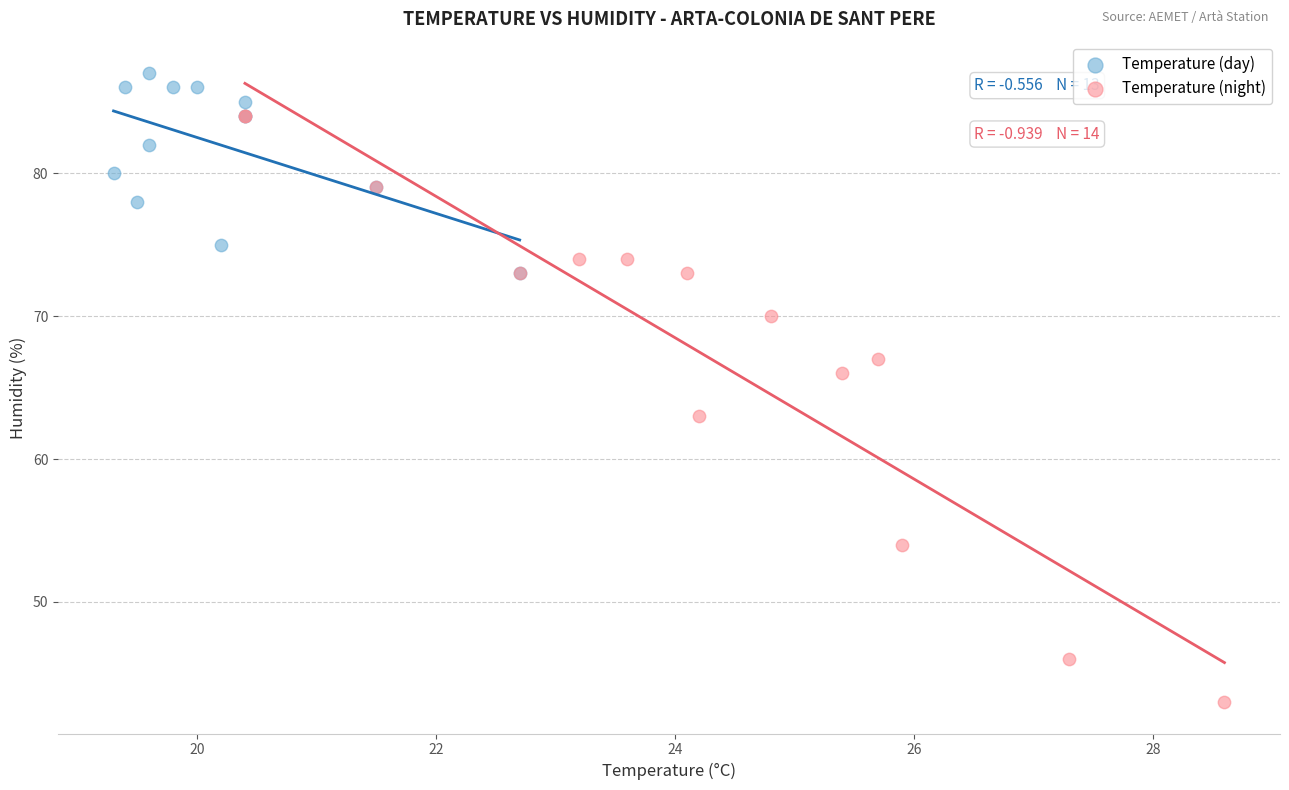

Which series has the largest Y range (max minus min)?

Temperature (night)